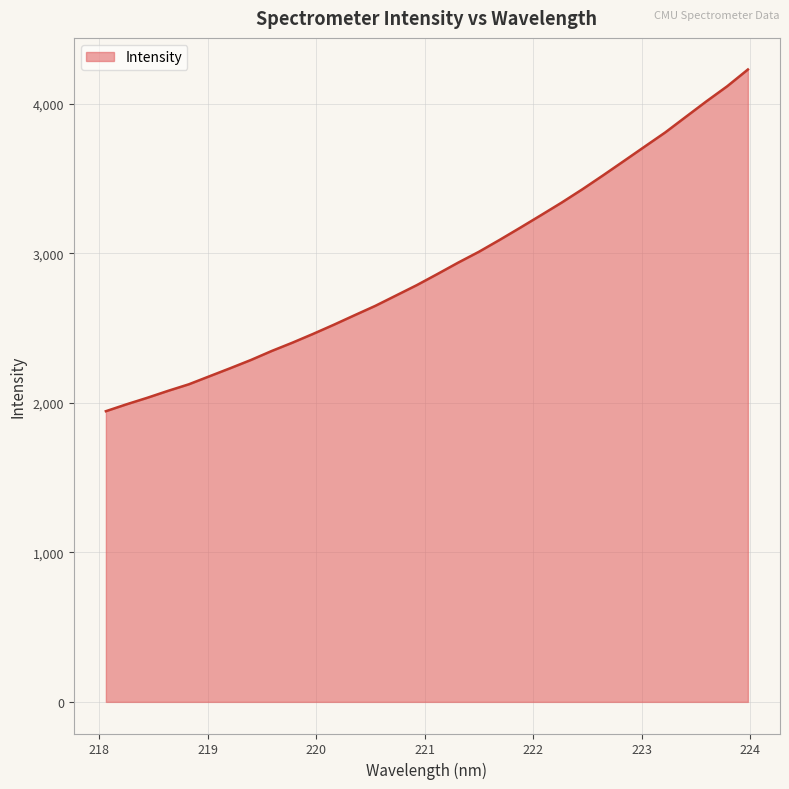

What is the smallest value displayed?

1943.7